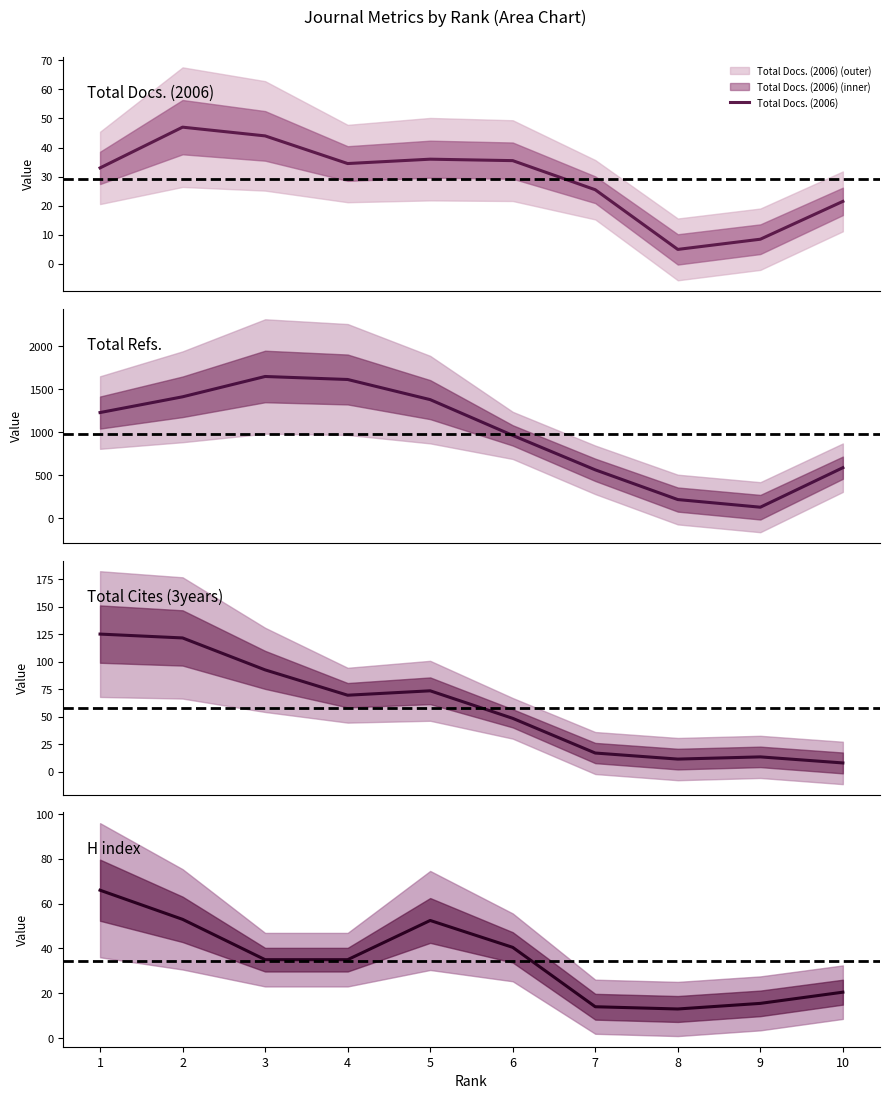

What is the approximate value of Total Docs. (2006) at 6?

35.5